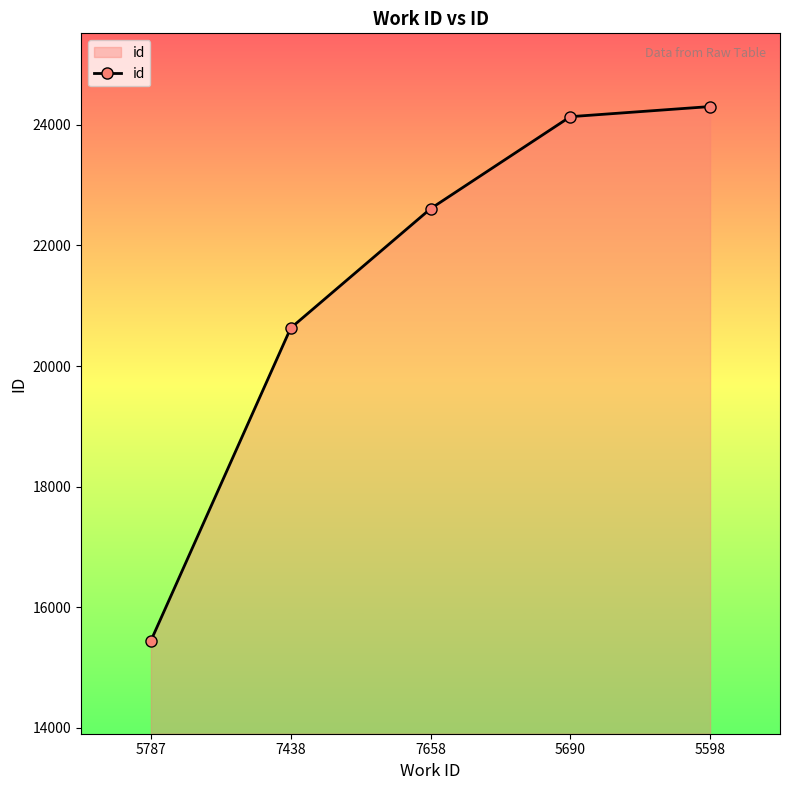

What is the sum of all values?

107125